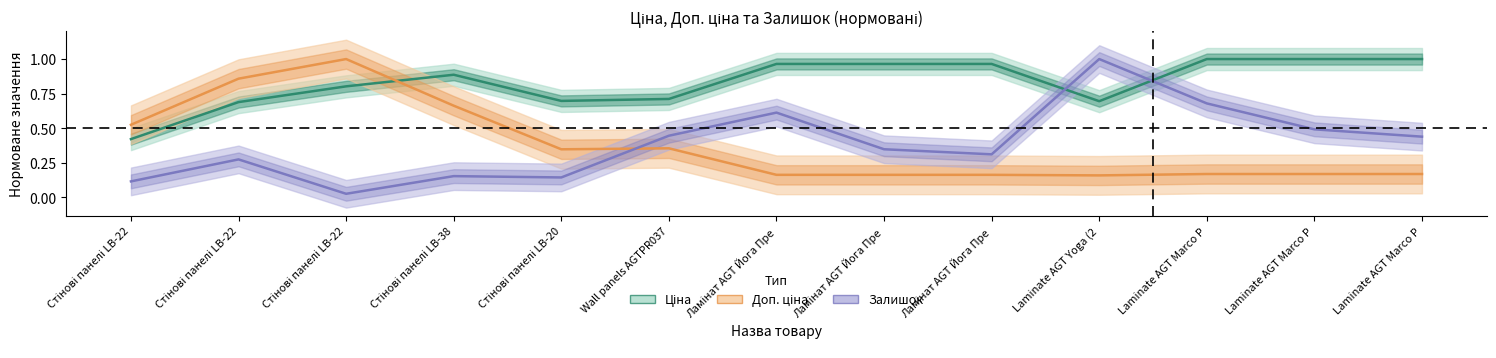

How many intersections are there between Доп. ціна and Ціна?

1